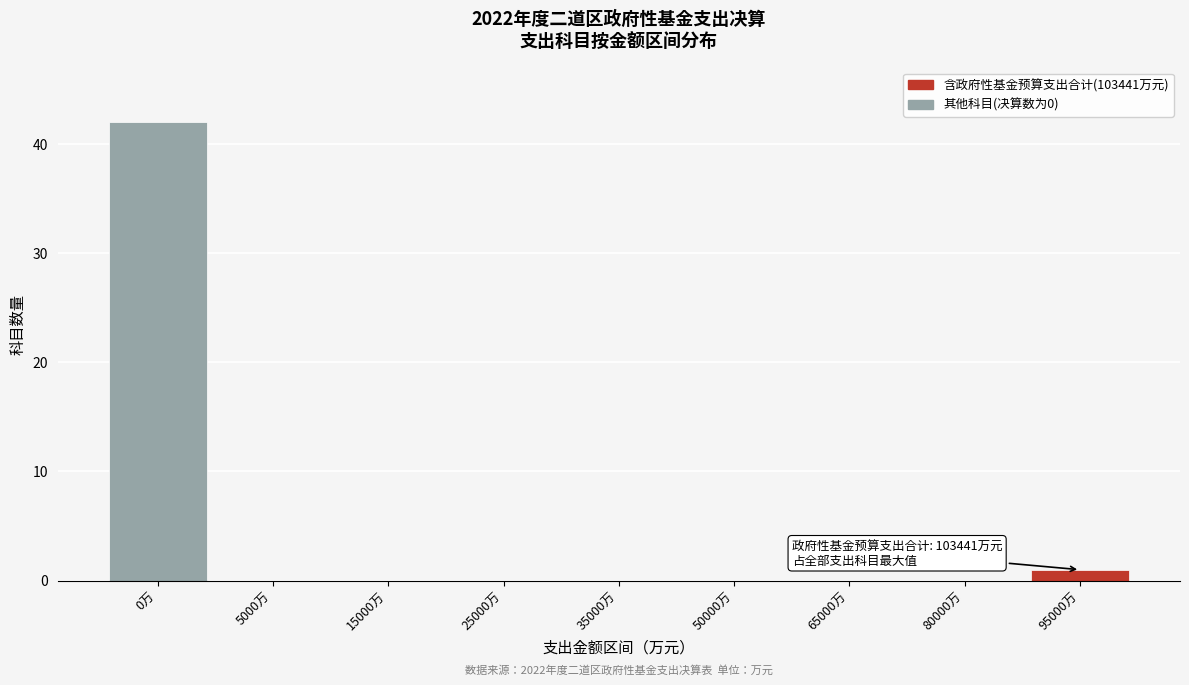

Reading left to right, what are all the values shown in this chart?

0万=42	5000万=0	15000万=0	25000万=0	35000万=0	50000万=0	65000万=0	80000万=0	95000万=1